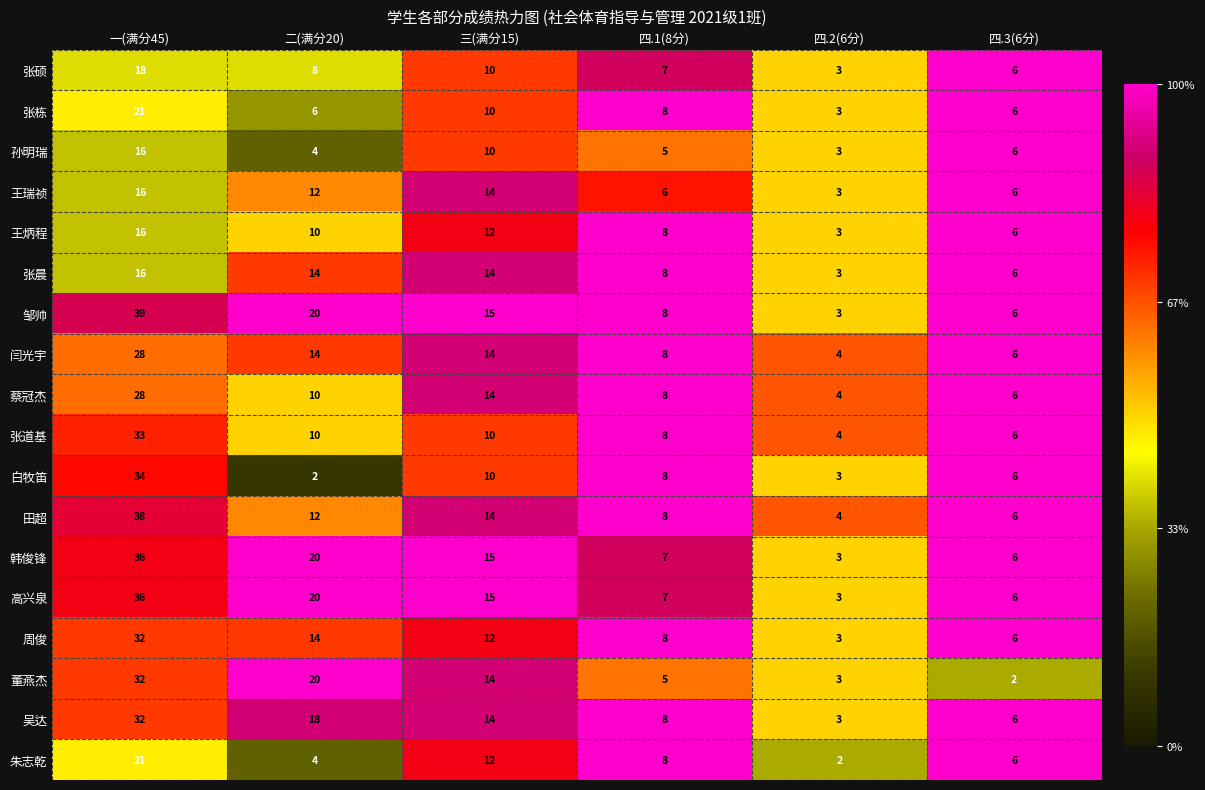

List the labels in order of 高兴泉 value, largest first.

一(满分45), 二(满分20), 三(满分15), 四.1(8分), 四.3(6分), 四.2(6分)